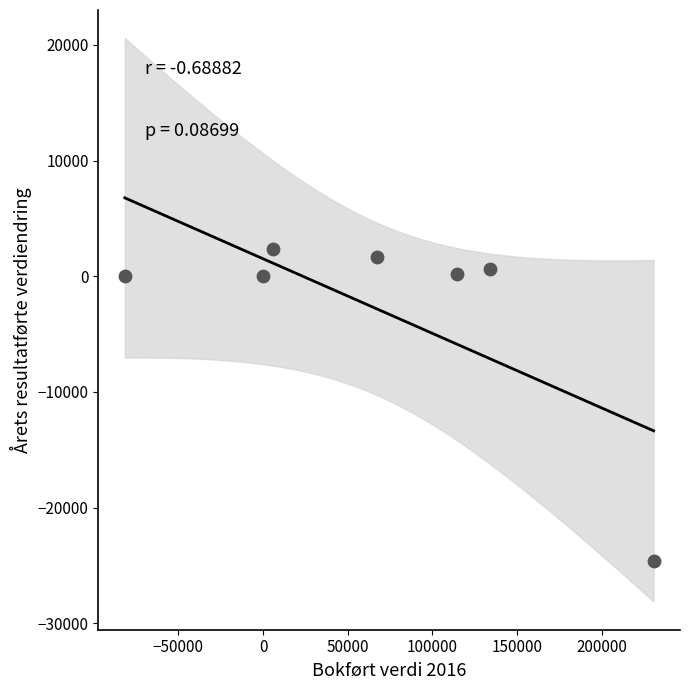

What is the average Y value?

-2825.3